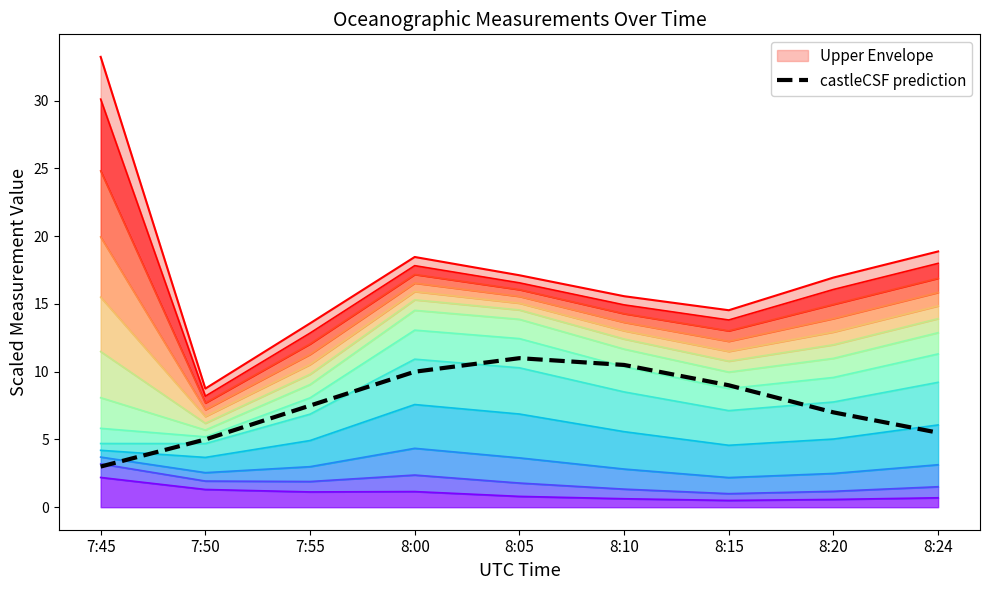

What is the label of the 7th point from the left?

8:15